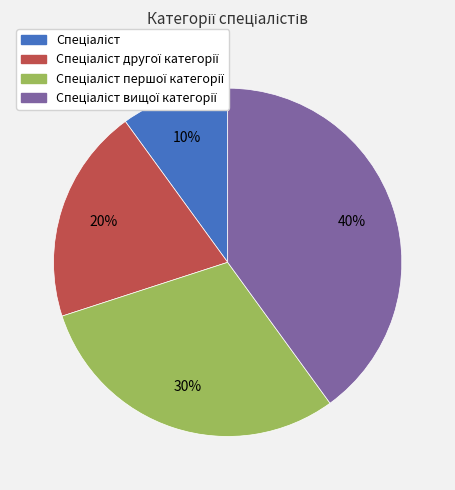

Does any single category account for the majority?

No